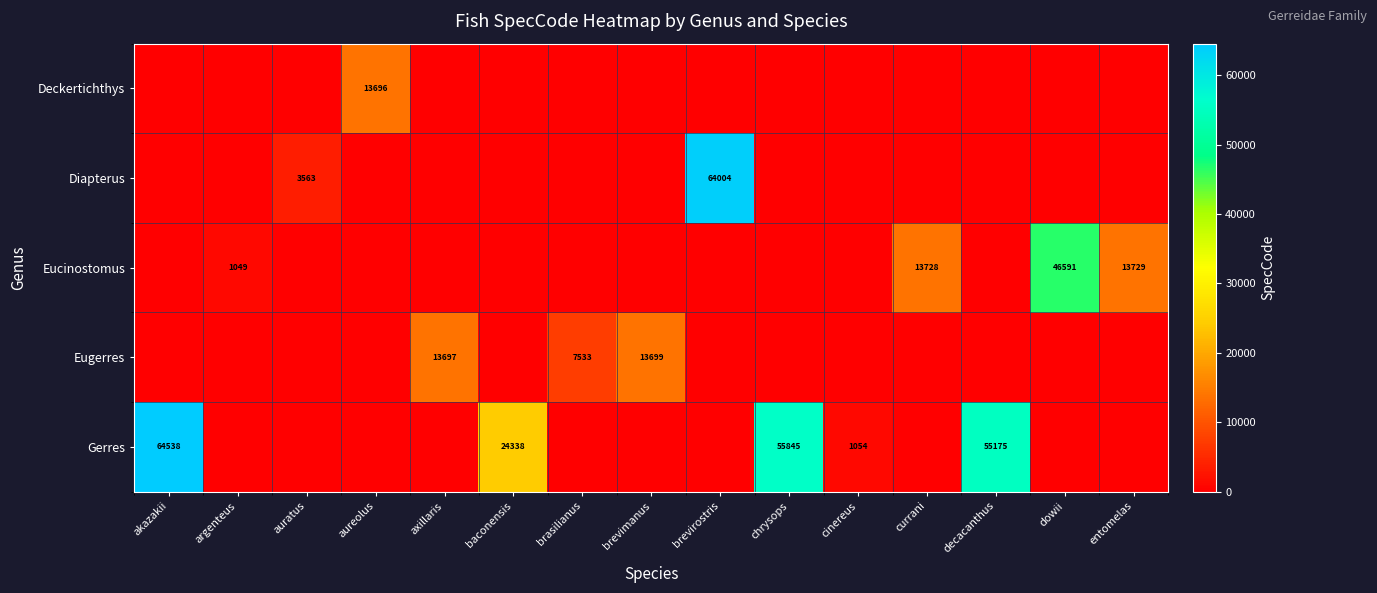

Is it true that Eugerres equals 13697 at axillaris?

True